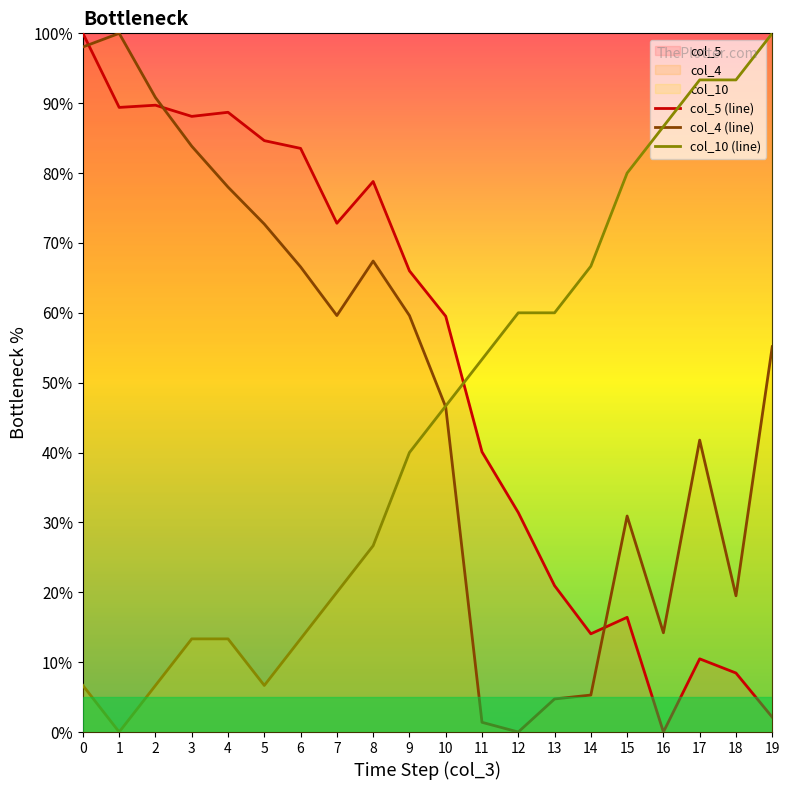

Reading left to right, transcribe all the data shown in this chart.

col_4: 0=98.1	1=100.0	2=90.8	3=83.8	4=78.0	5=72.7	6=66.6	7=59.6	8=67.4	9=59.6	10=46.5	11=1.4	12=0.0	13=4.7	14=5.3	15=30.9	16=14.2	17=41.8	18=19.5	19=55.2
col_5: 0=100.0	1=89.4	2=89.7	3=88.1	4=88.7	5=84.6	6=83.5	7=72.8	8=78.8	9=66.0	10=59.5	11=40.1	12=31.4	13=21.0	14=14.1	15=16.4	16=0.0	17=10.5	18=8.4	19=2.1
col_10: 0=6.7	1=0.0	2=6.7	3=13.3	4=13.3	5=6.7	6=13.3	7=20.0	8=26.7	9=40.0	10=46.7	11=53.3	12=60.0	13=60.0	14=66.7	15=80.0	16=86.7	17=93.3	18=93.3	19=100.0